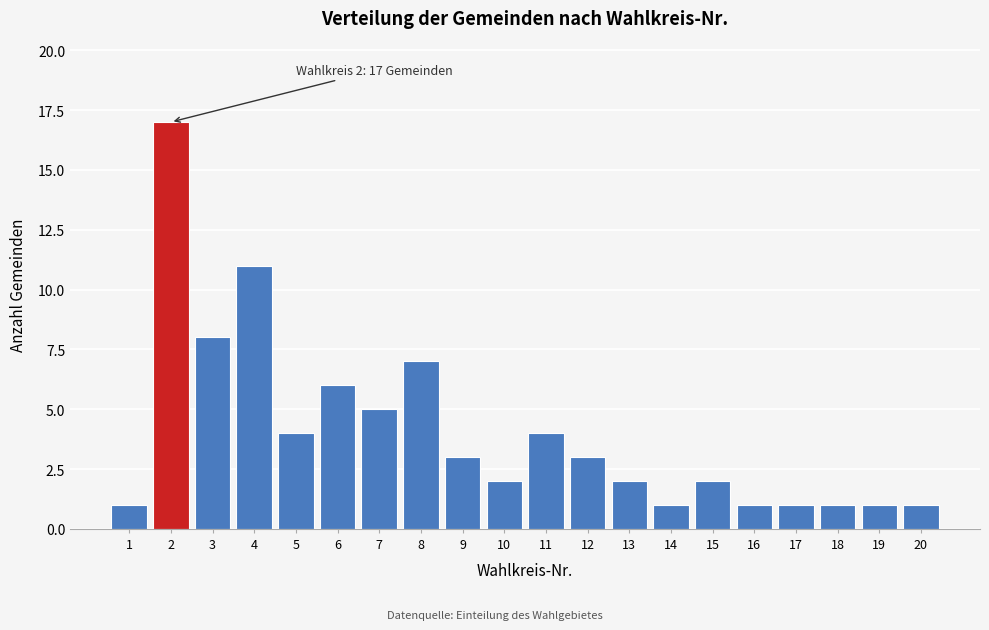

Reading left to right, transcribe all the data shown in this chart.

1=1	2=17	3=8	4=11	5=4	6=6	7=5	8=7	9=3	10=2	11=4	12=3	13=2	14=1	15=2	16=1	17=1	18=1	19=1	20=1